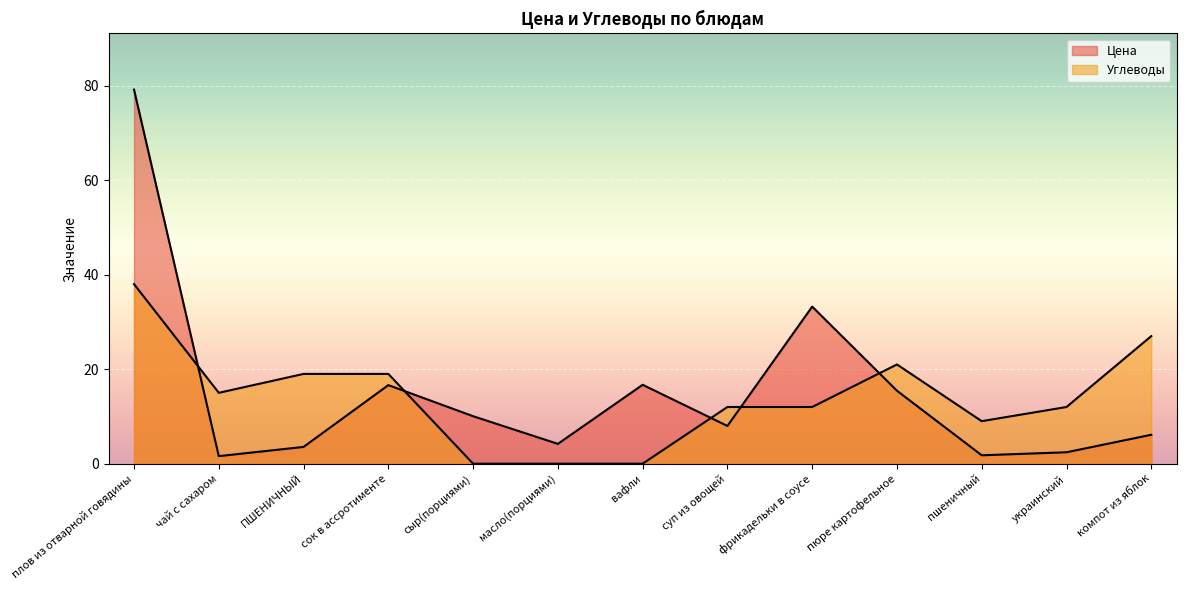

Reading right to left, transcribe all the data shown in this chart.

Цена: 6.1	2.4	1.8	15.4	33.2	8.0	16.7	4.2	10.1	16.6	3.5	1.6	79.2
Углеводы: 27.0	12.0	9.0	21.0	12.0	12.0	0.0	0.0	0.0	19.0	19.0	15.0	38.0